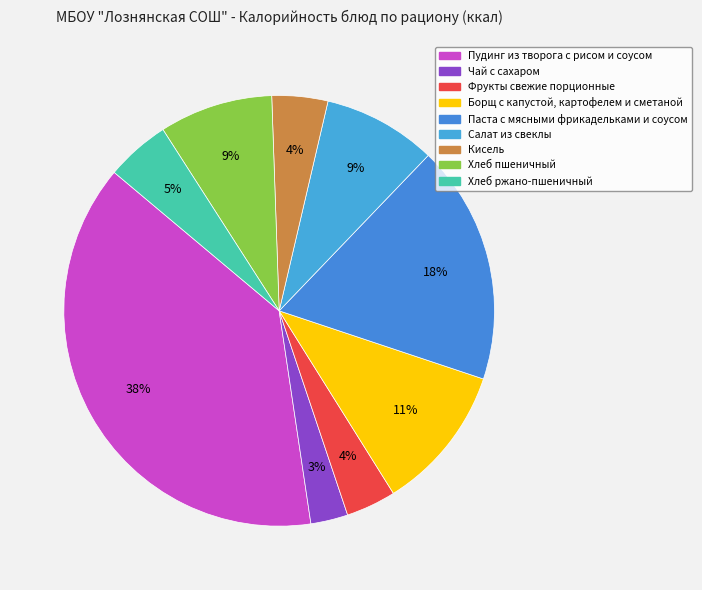

How many slices are in this pie chart?

9